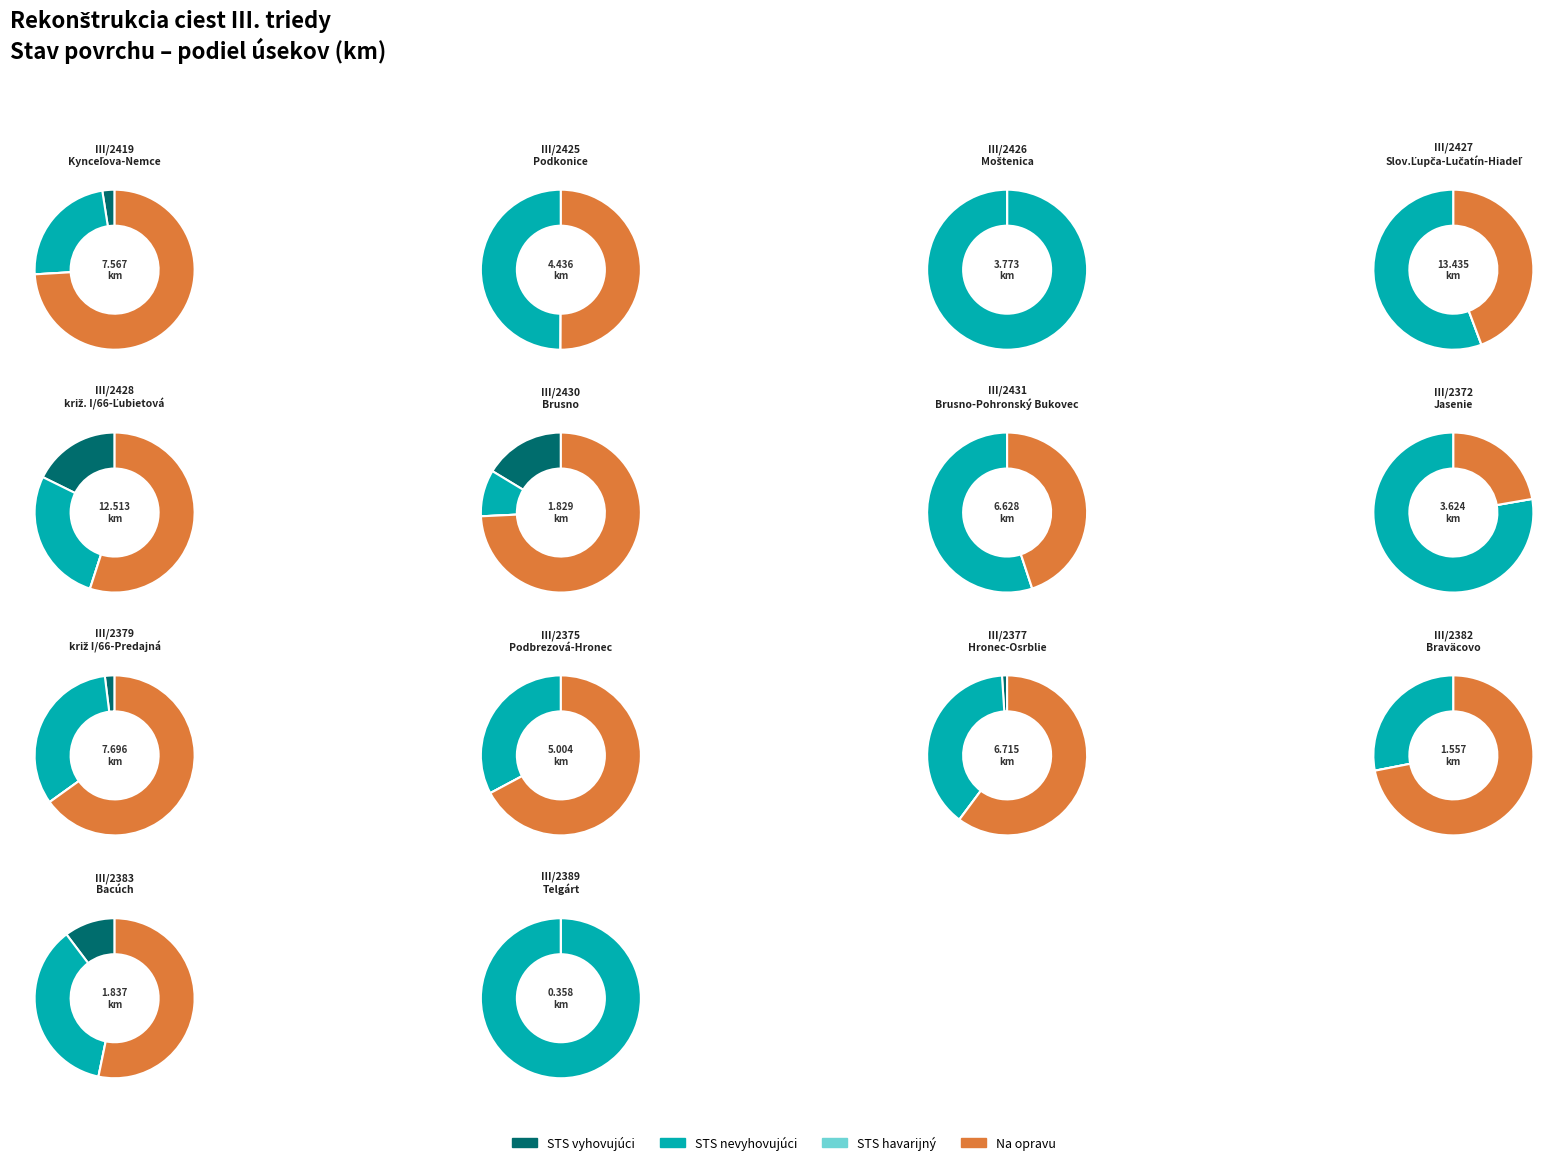

Is III/2428 the majority of the pie?

Yes